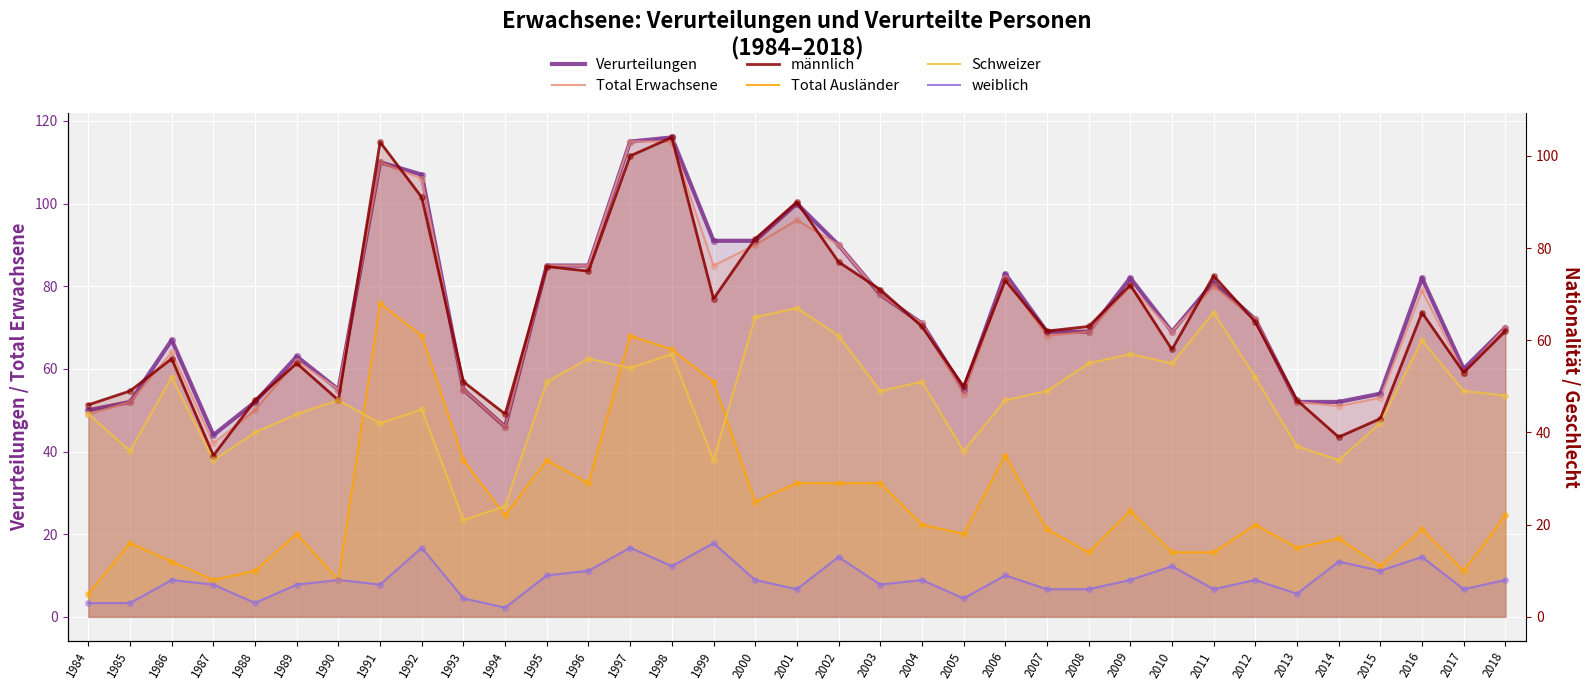

Which series contains the highest Y value?

Verurteilungen